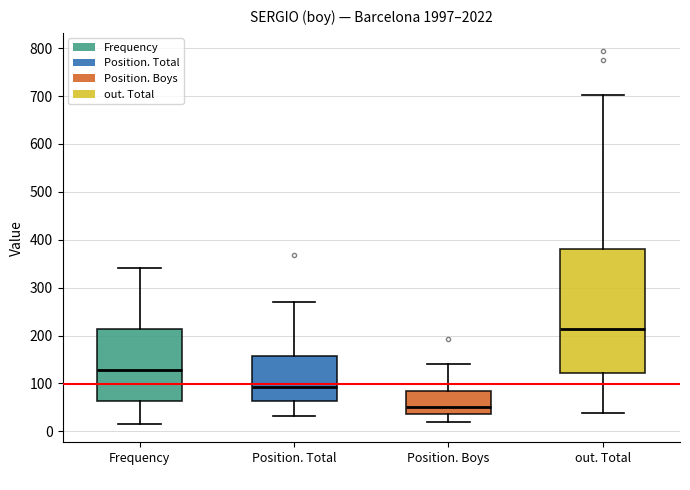

Which box has the highest median line?

out. Total